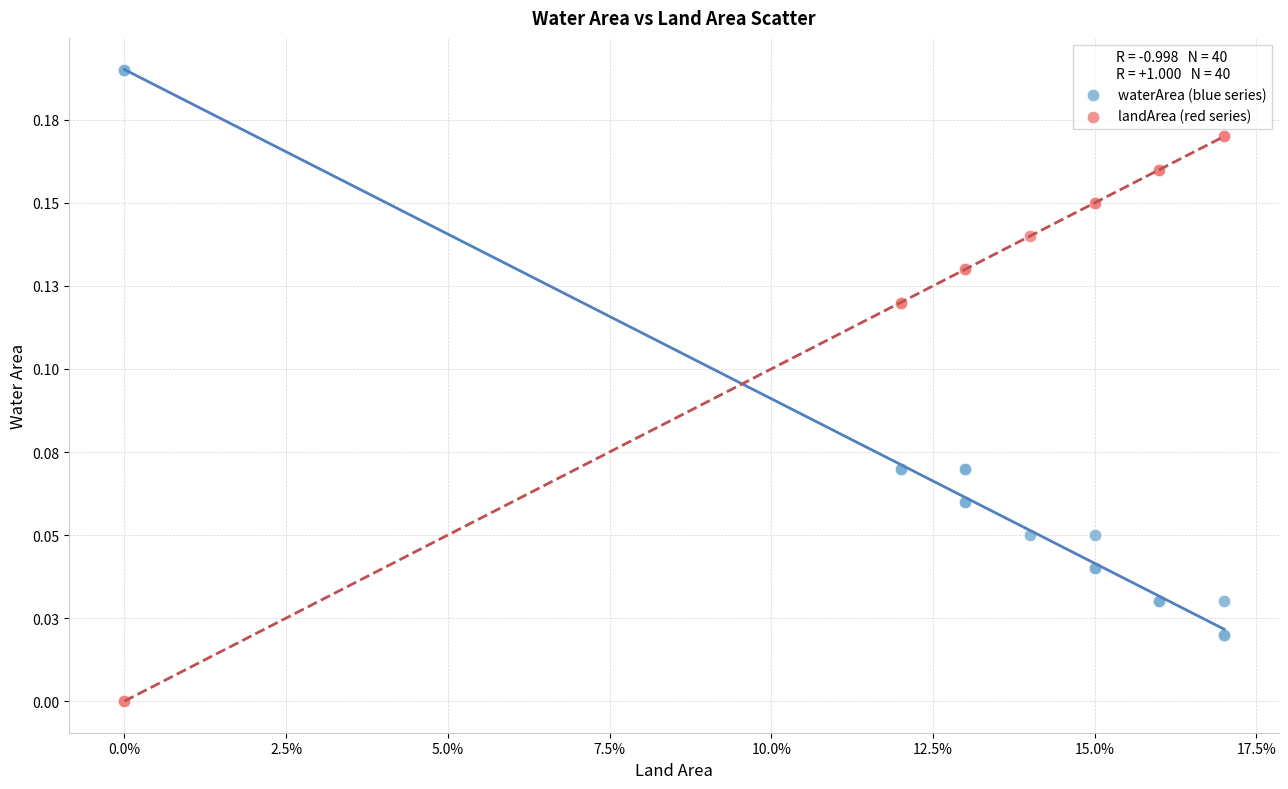

Which series contains the lowest Y value?

landArea (red series)